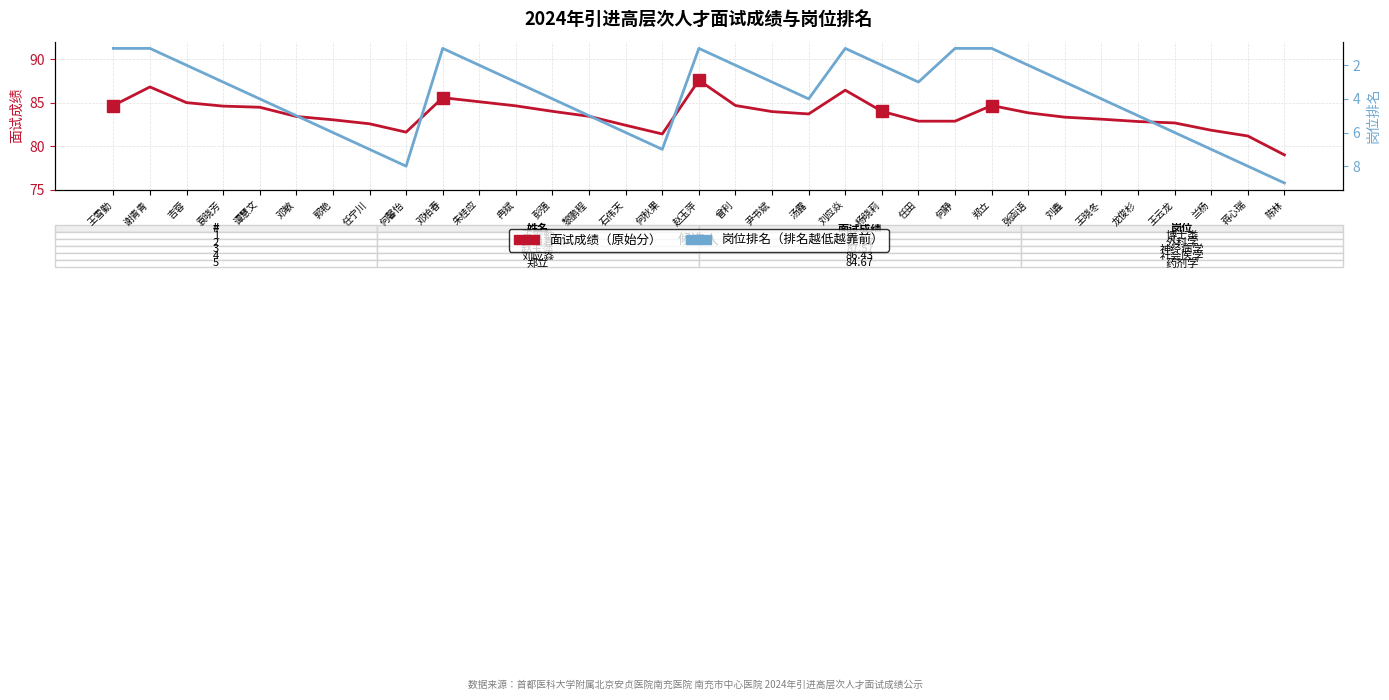

Where is 面试成绩 nearest to the value 83?

郭艳